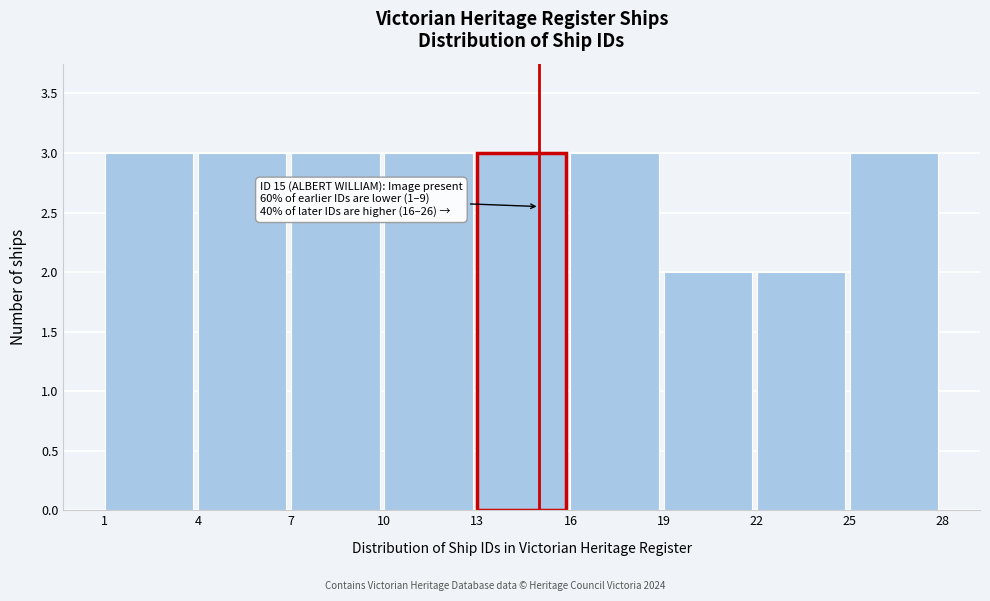

Reading right to left, extract all data points from this chart.

25=3	22=2	19=2	16=3	13=3	10=3	7=3	4=3	1=3